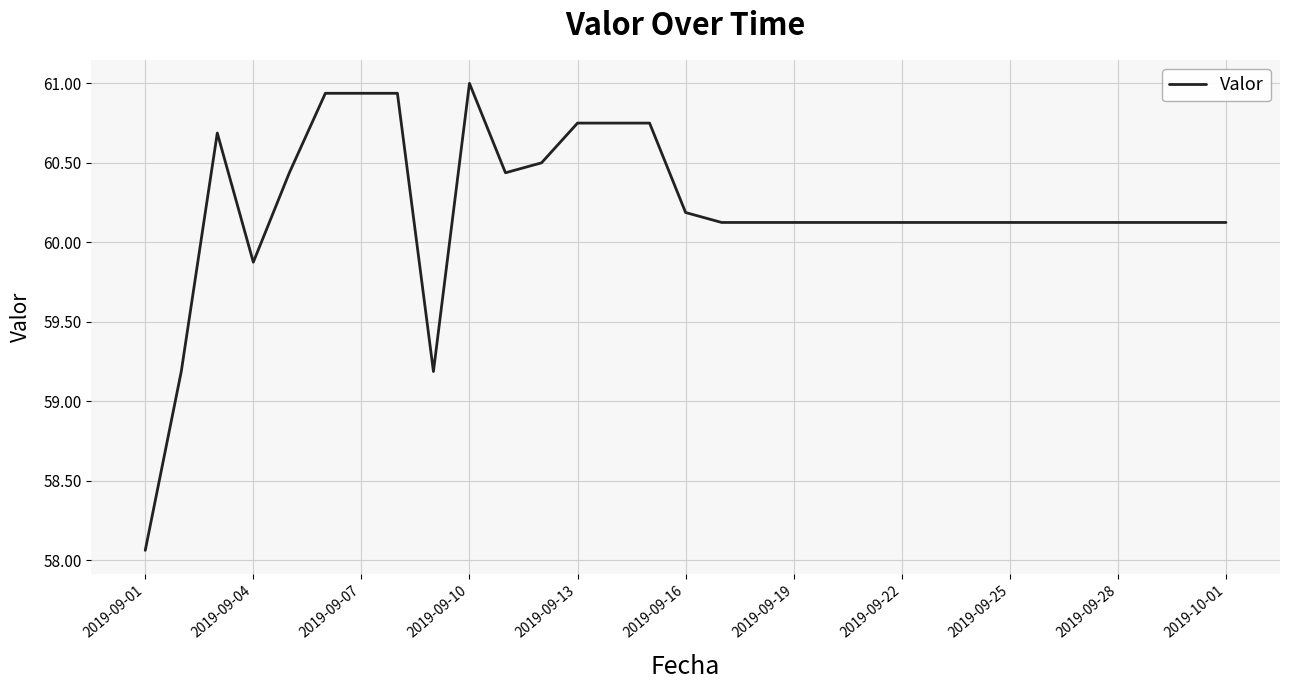

What is the greatest value displayed?

61.0